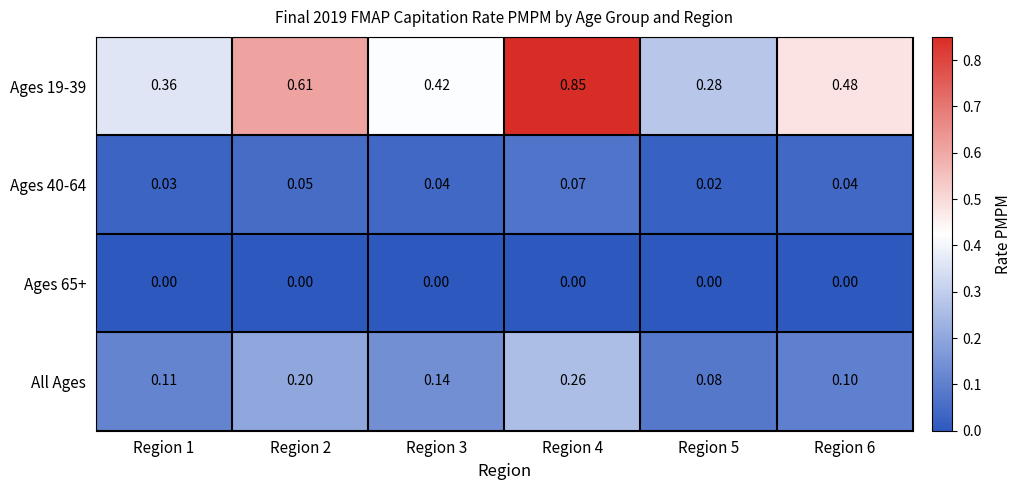

Is the value of Ages 19-39 at Region 1 greater than the value of All Ages at Region 1?

Yes